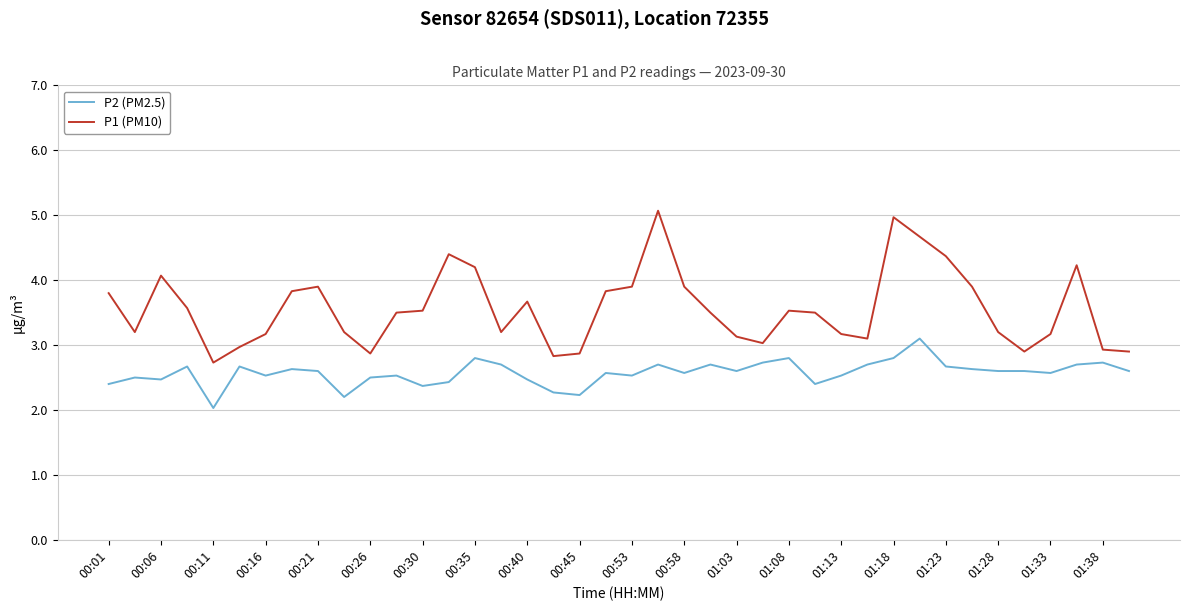

List the series in order of their overall mean, lowest first.

P2 (PM2.5), P1 (PM10)